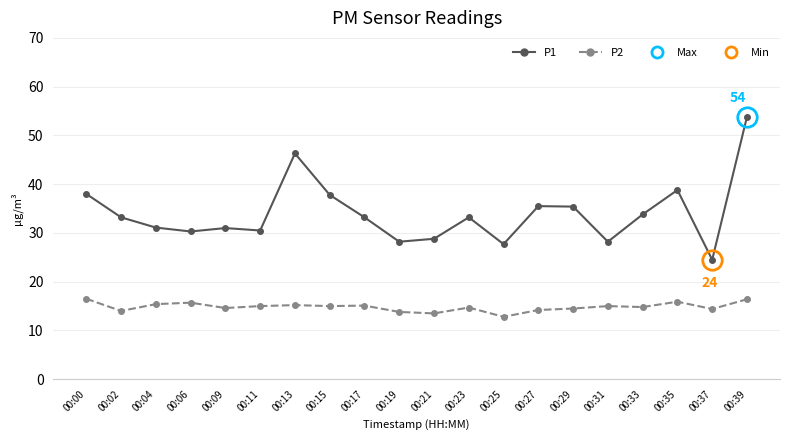

At how many categories does at least one series exceed 44?

2